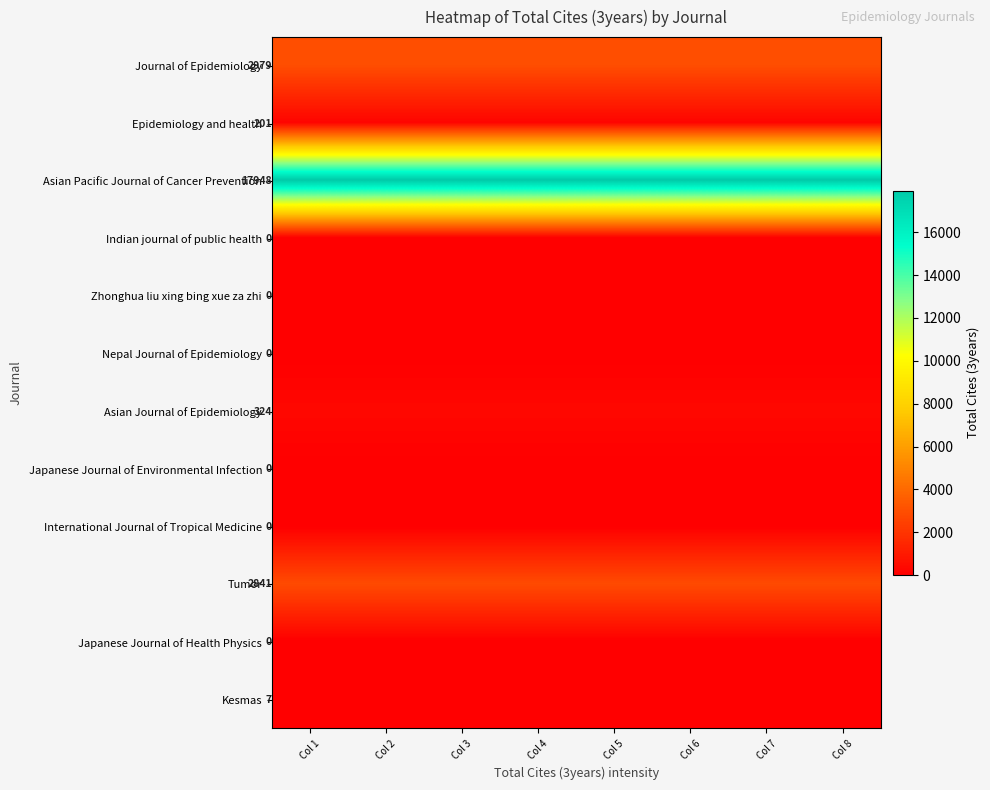

The Tumor series shows 1453 at Col 1. True or false?

False